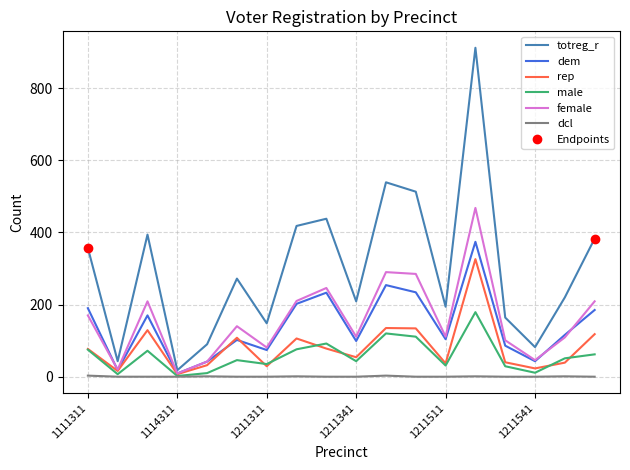

What is the maximum value shown in the chart?

912